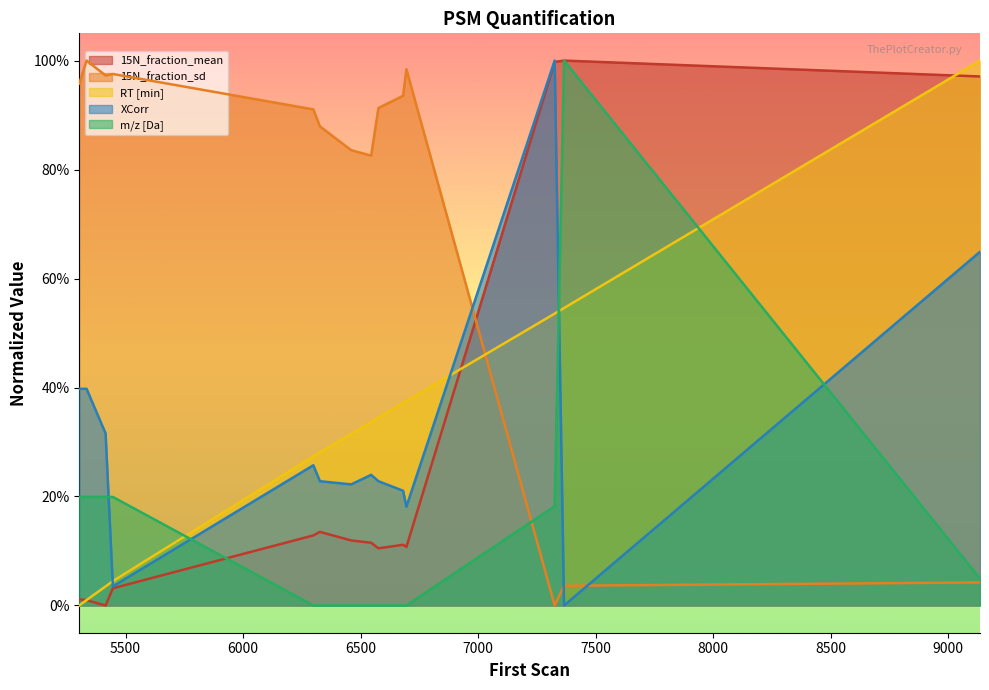

True or false: m/z [Da] and 15N_fraction_sd intersect in this chart.

True